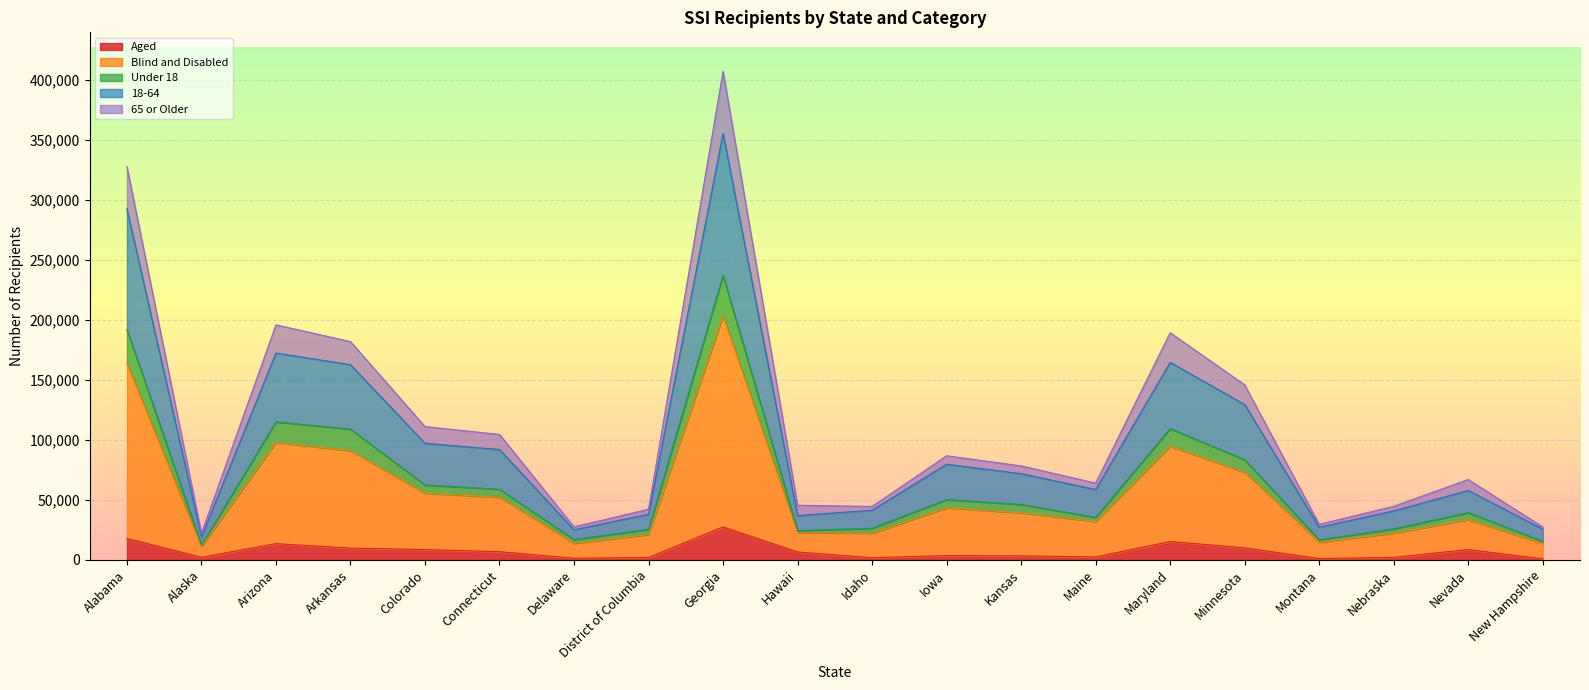

What is the smallest value displayed?

881